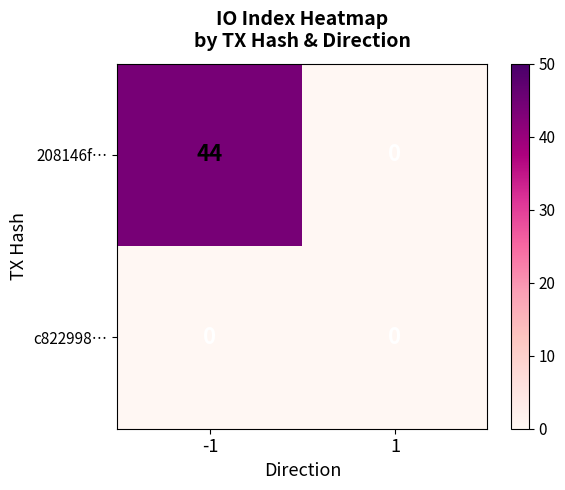

Which series has the largest range (max minus min)?

208146f…